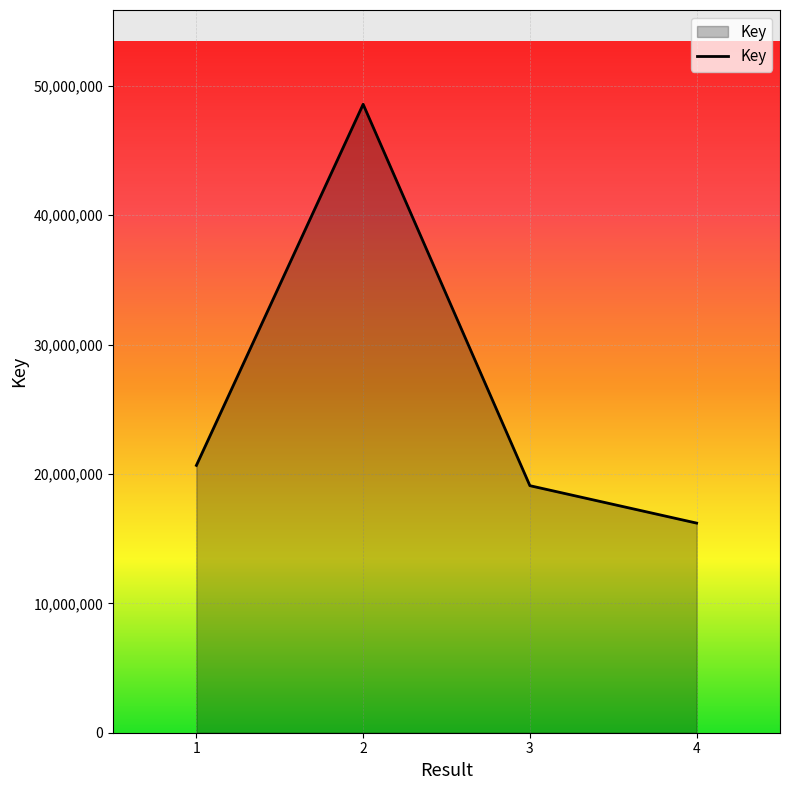

Reading left to right, extract all data points from this chart.

20667155	48581716	19097502	16204497